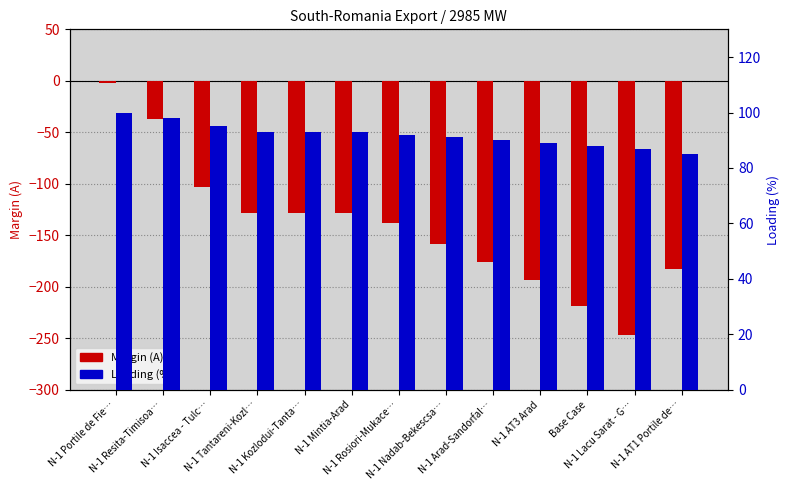

Rank the series by their average value, from highest to lowest.

Loading (%), Margin (A)